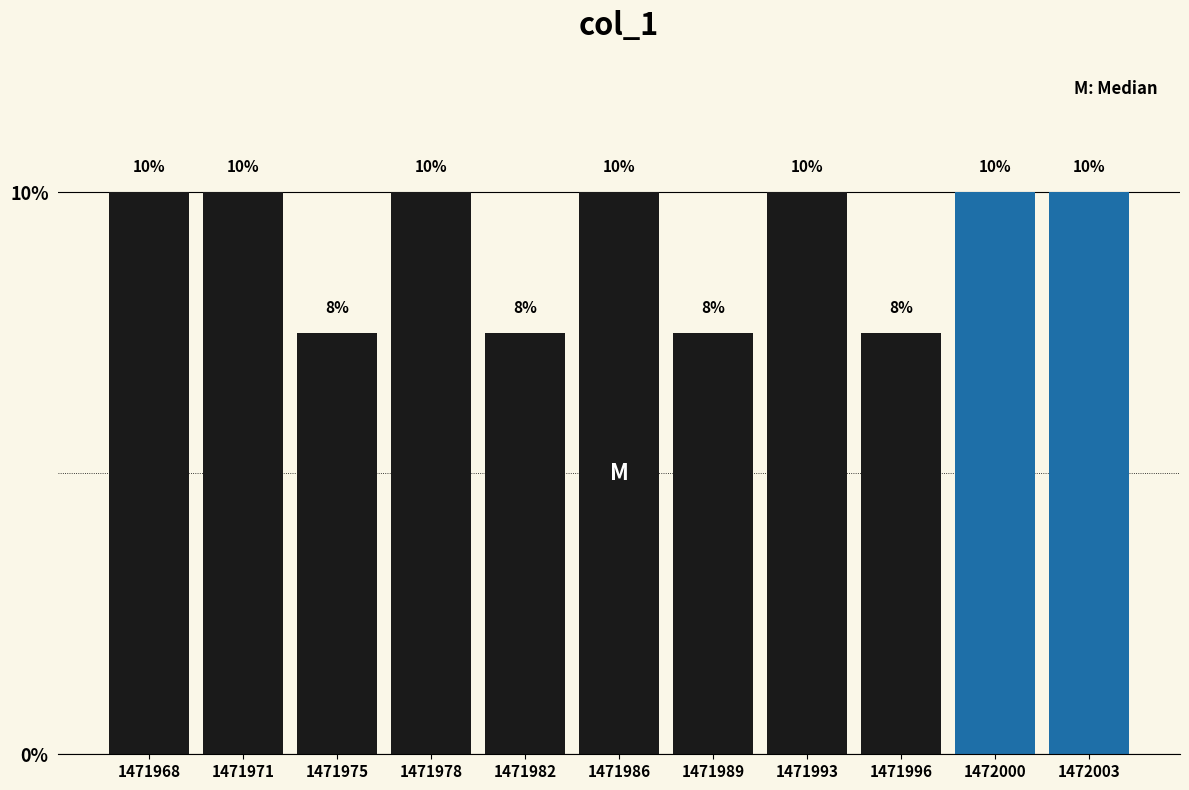

What is the smallest value displayed?

7.5